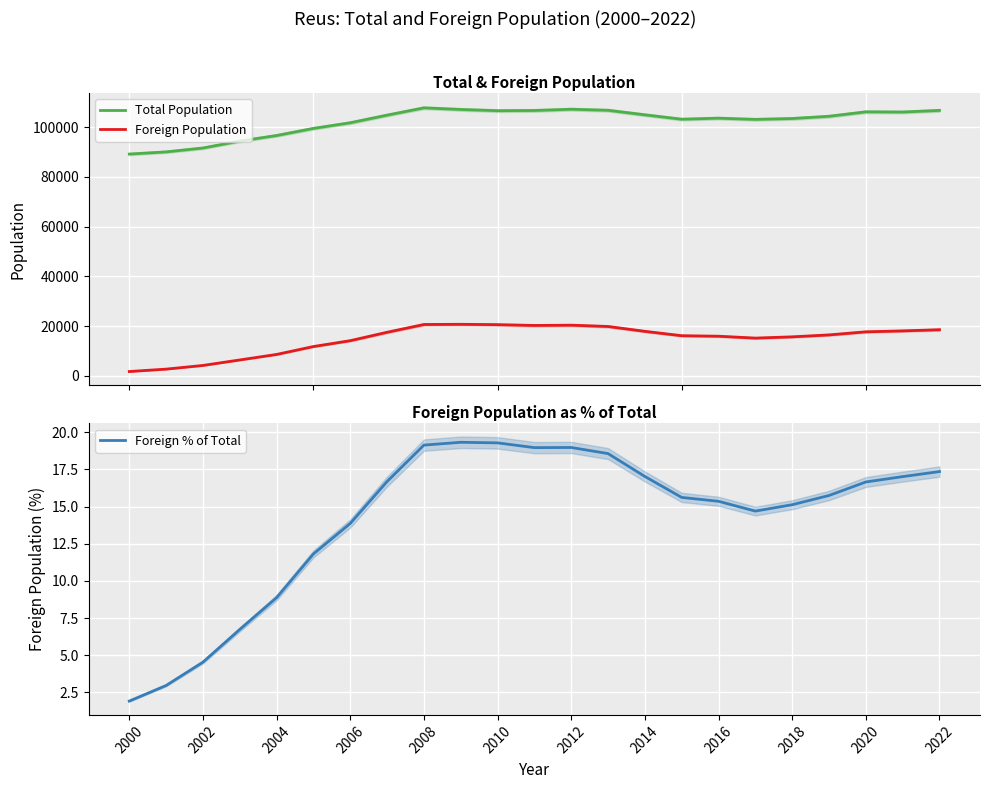

What is the value of the Total Population point at the 17th from the left?

103615.0